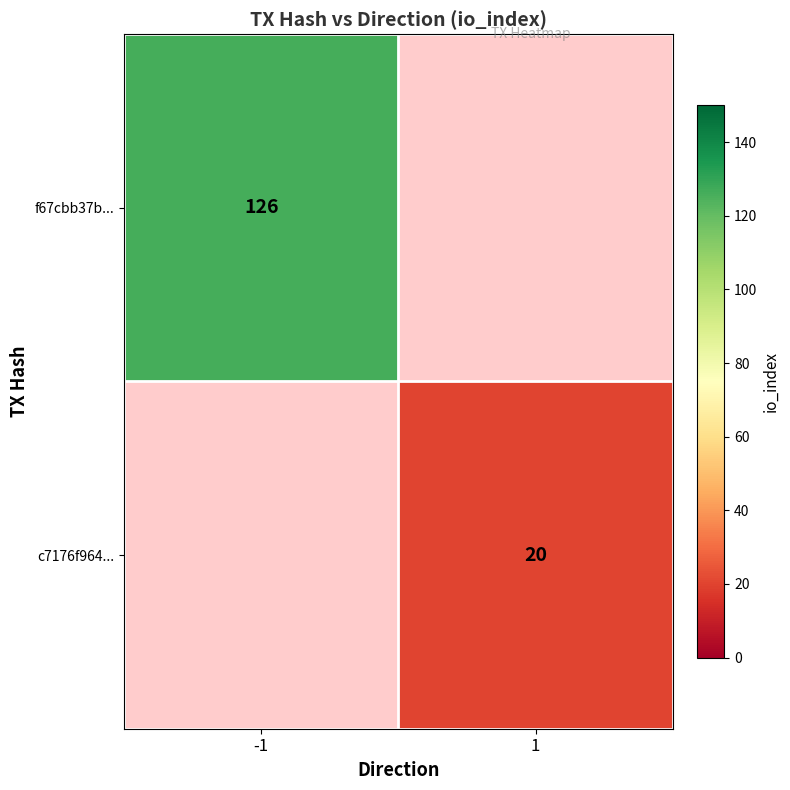

The value of c7176f964... at 1 is 5. True or false?

False